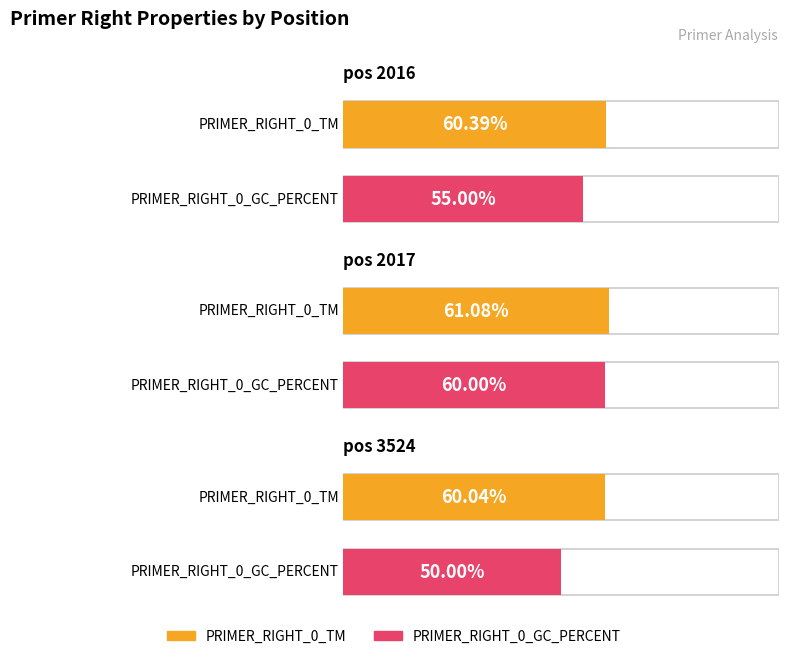

How many values in the PRIMER_RIGHT_0_GC_PERCENT series are below 55?

1